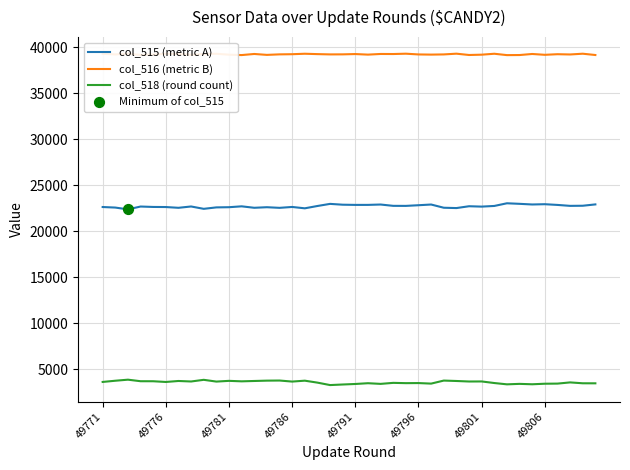

What is the maximum value shown in the chart?

39314